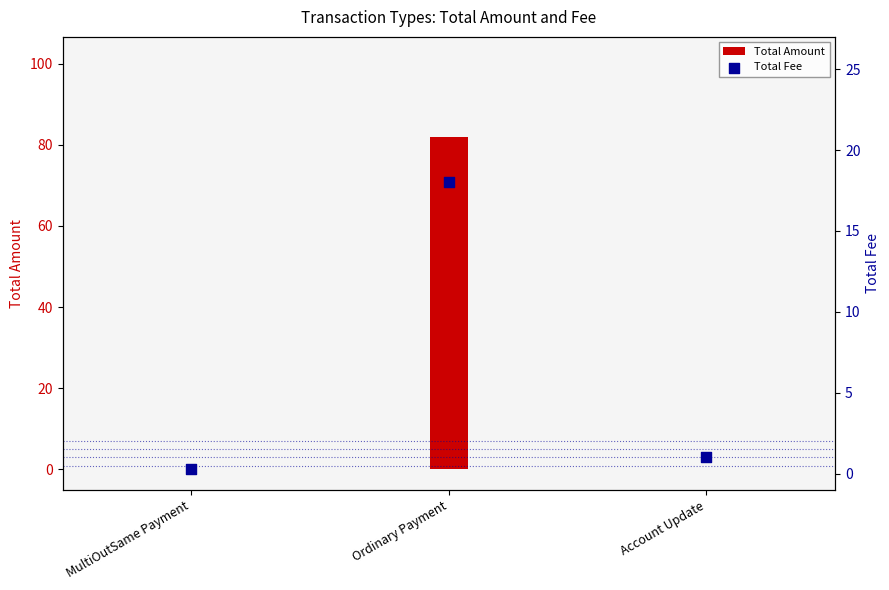

What are all the series names shown in the legend?

Total Amount, Total Fee